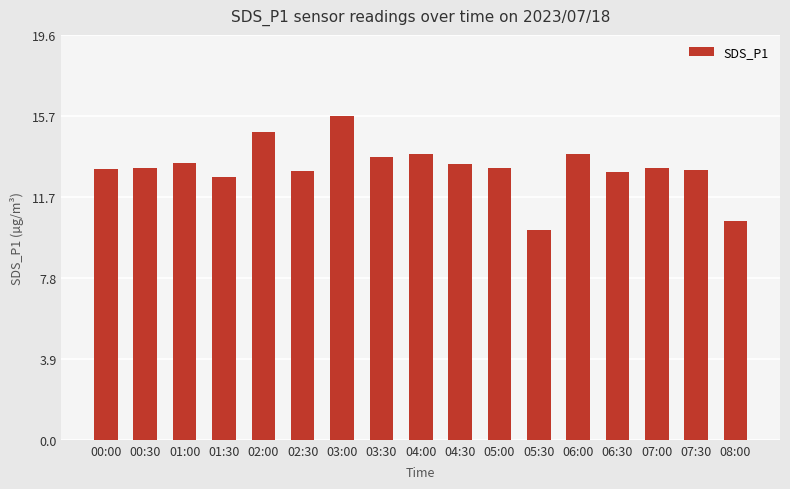

Is it true that the value at 06:00 is 21.7?

False